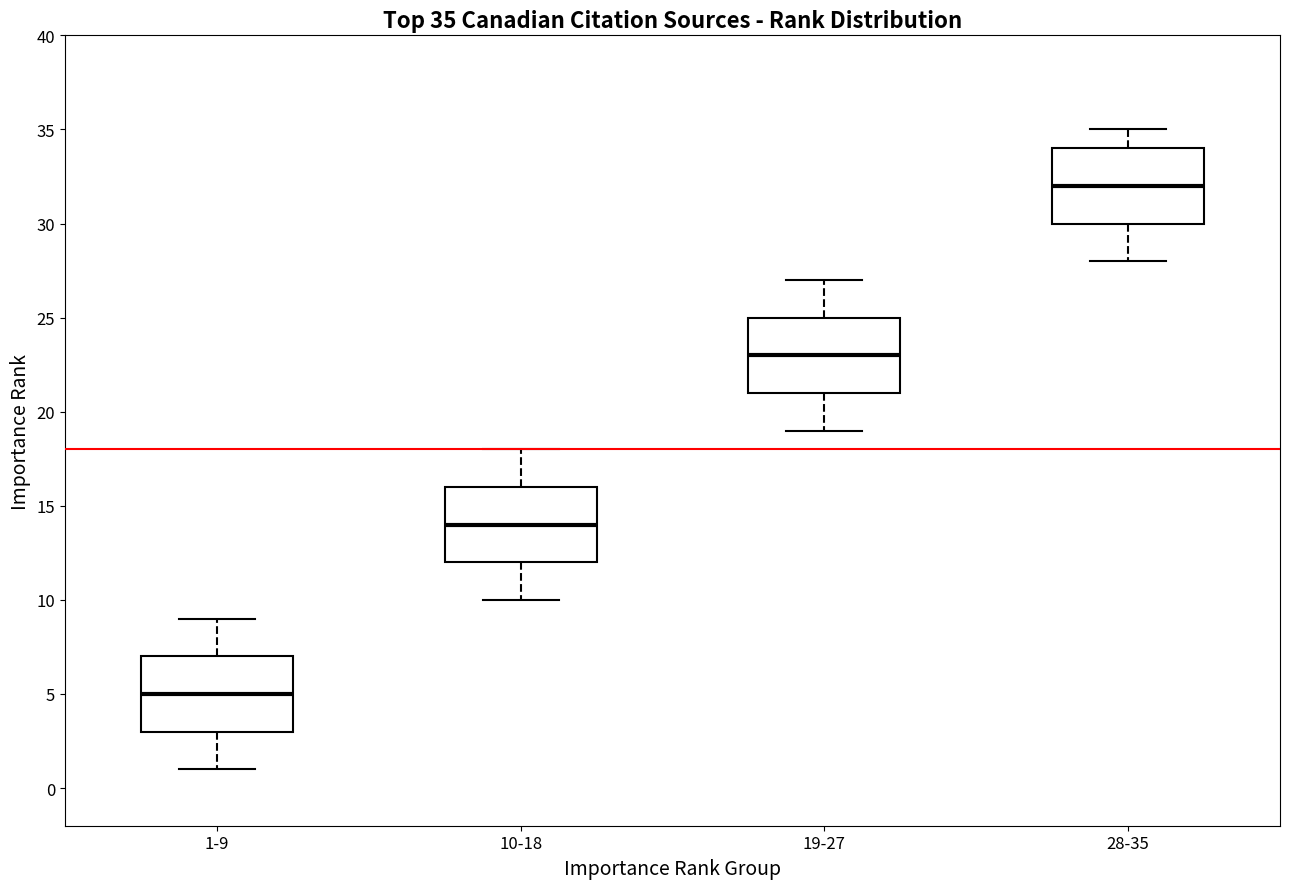

Which box has the lowest median line?

1-9